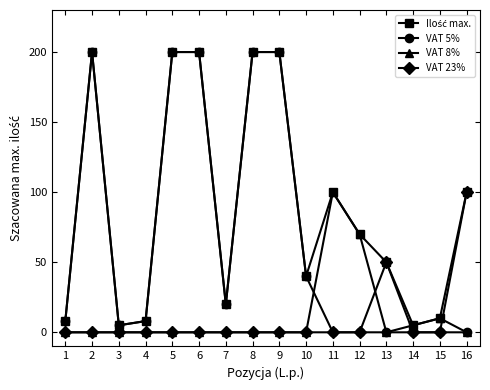

Is it true that VAT 5% equals 63 at 2?

False